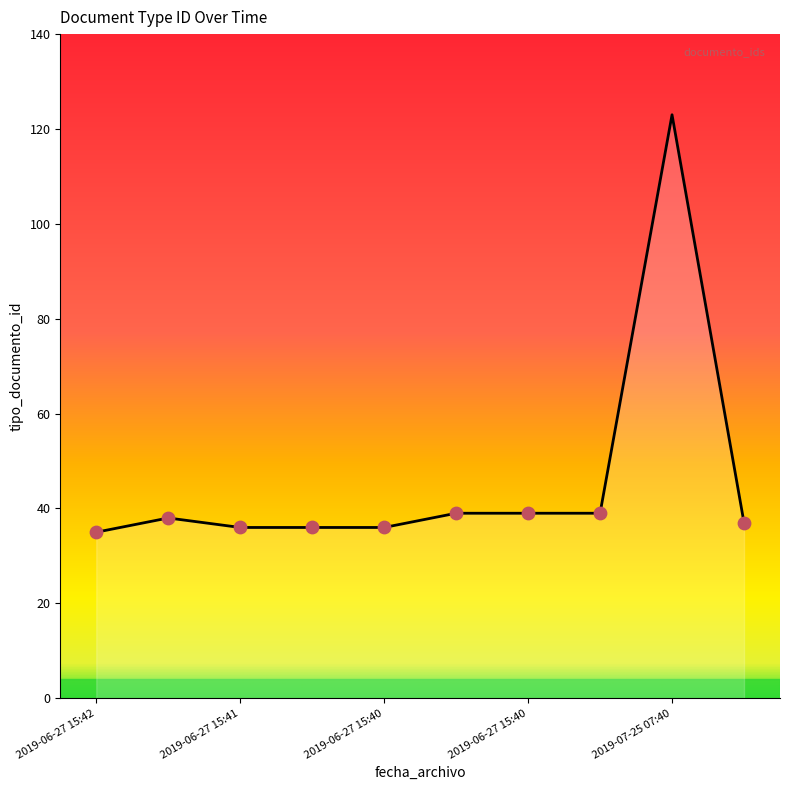

What is the minimum value shown in the chart?

35